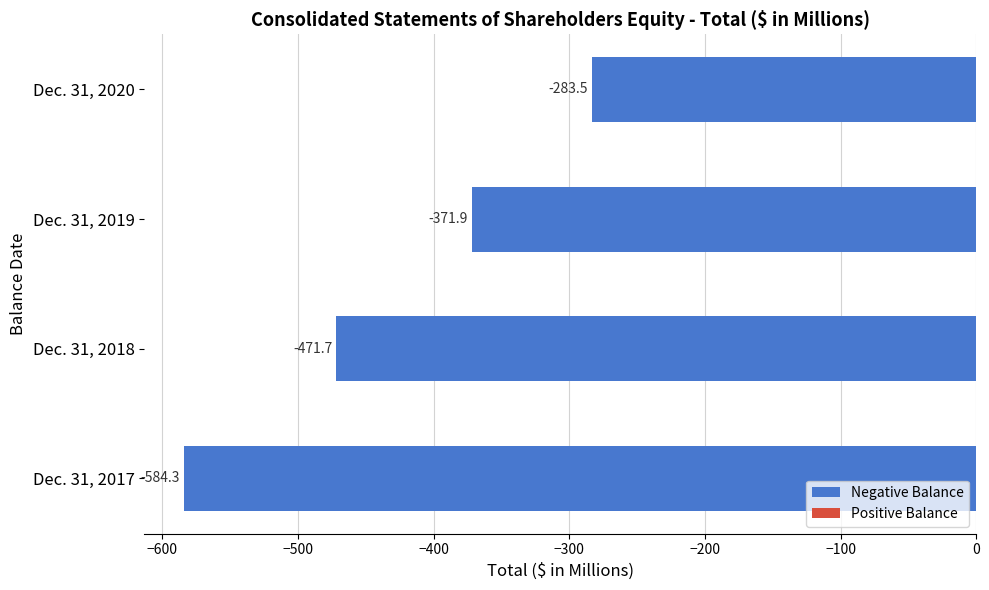

How many values are below -371?

3